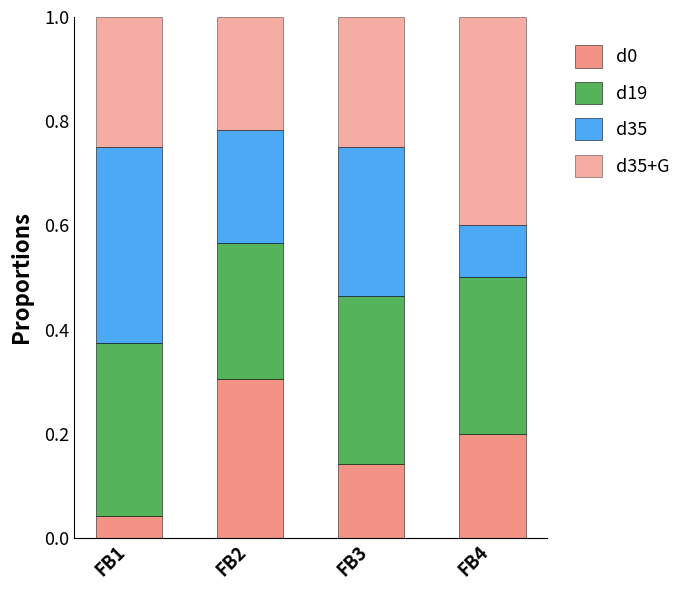

What is the average value of the d19 series?

0.3